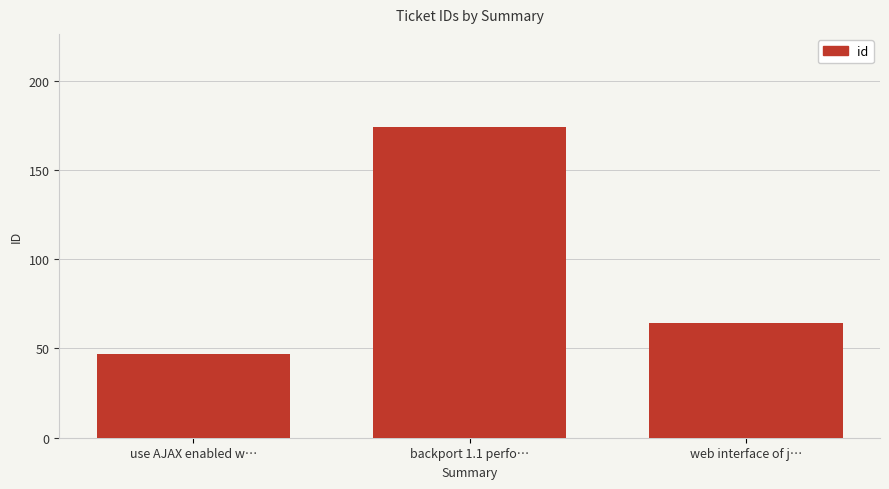

How many categories are shown in the chart?

3